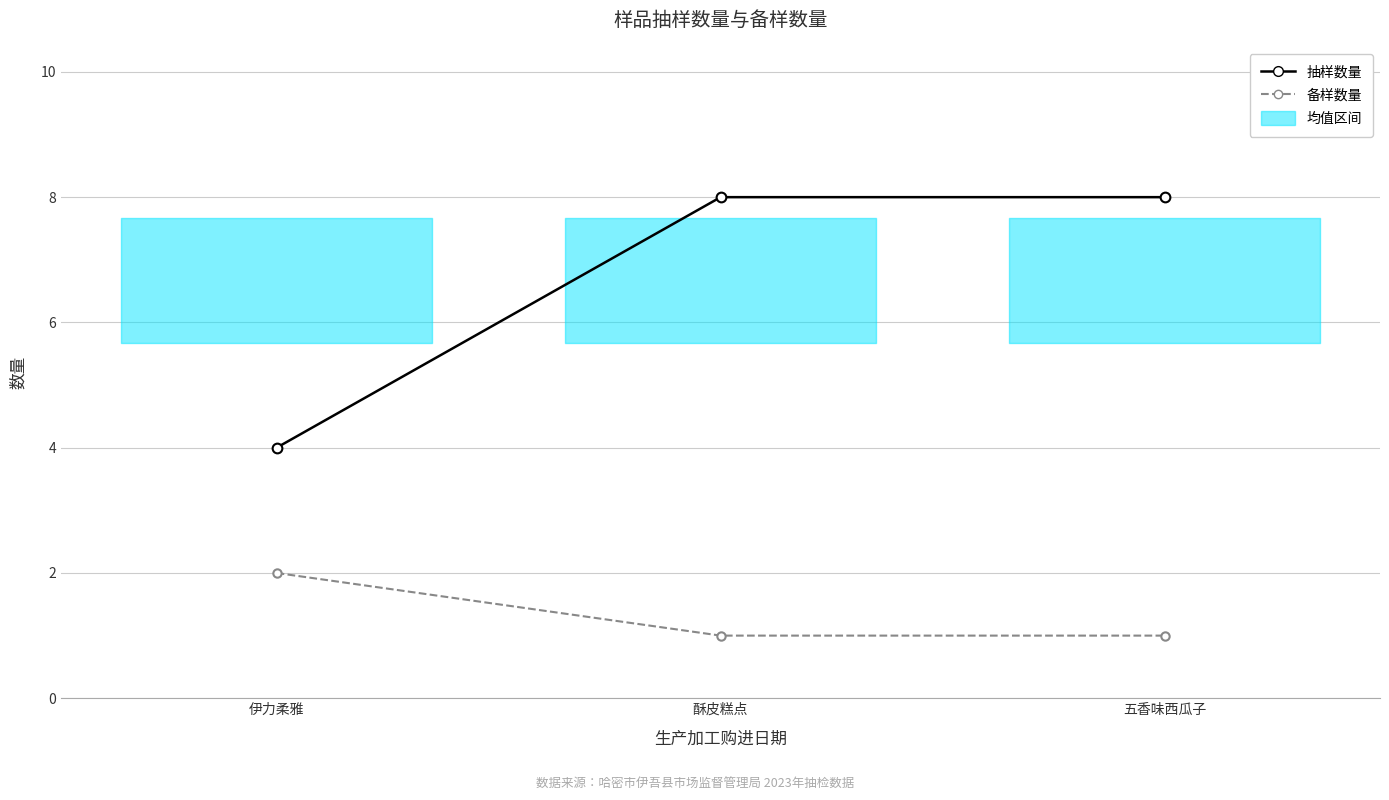

What is the sum of all 抽样数量 values?

20